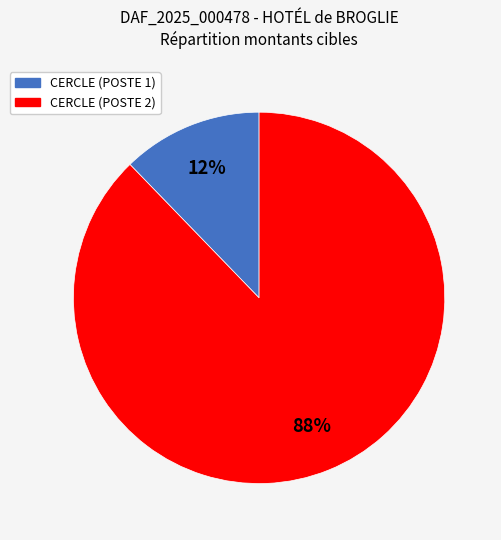

Is there a majority slice in this chart?

Yes